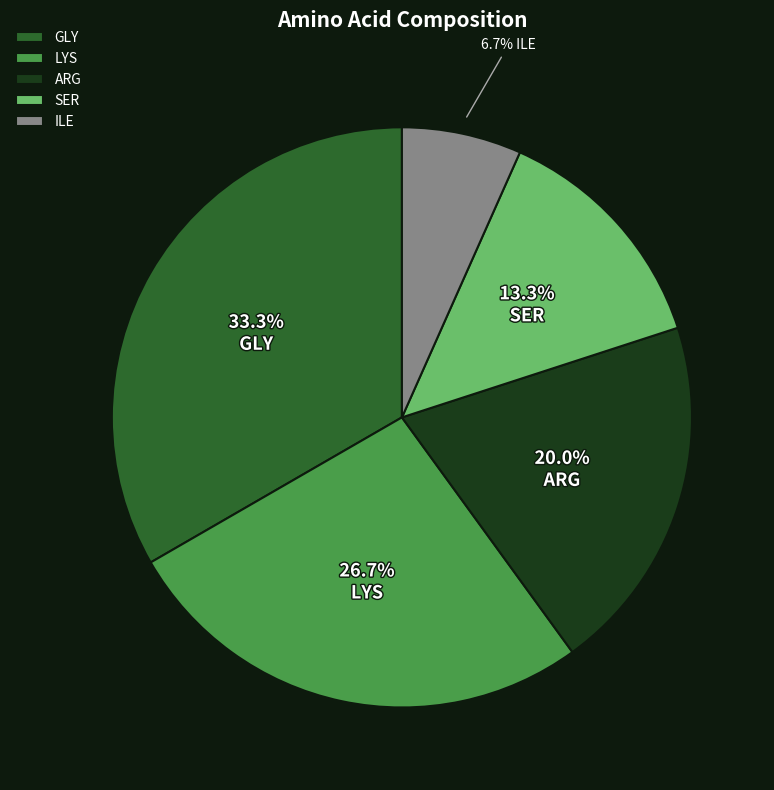

The ILE slice represents 1% of the pie. True or false?

False